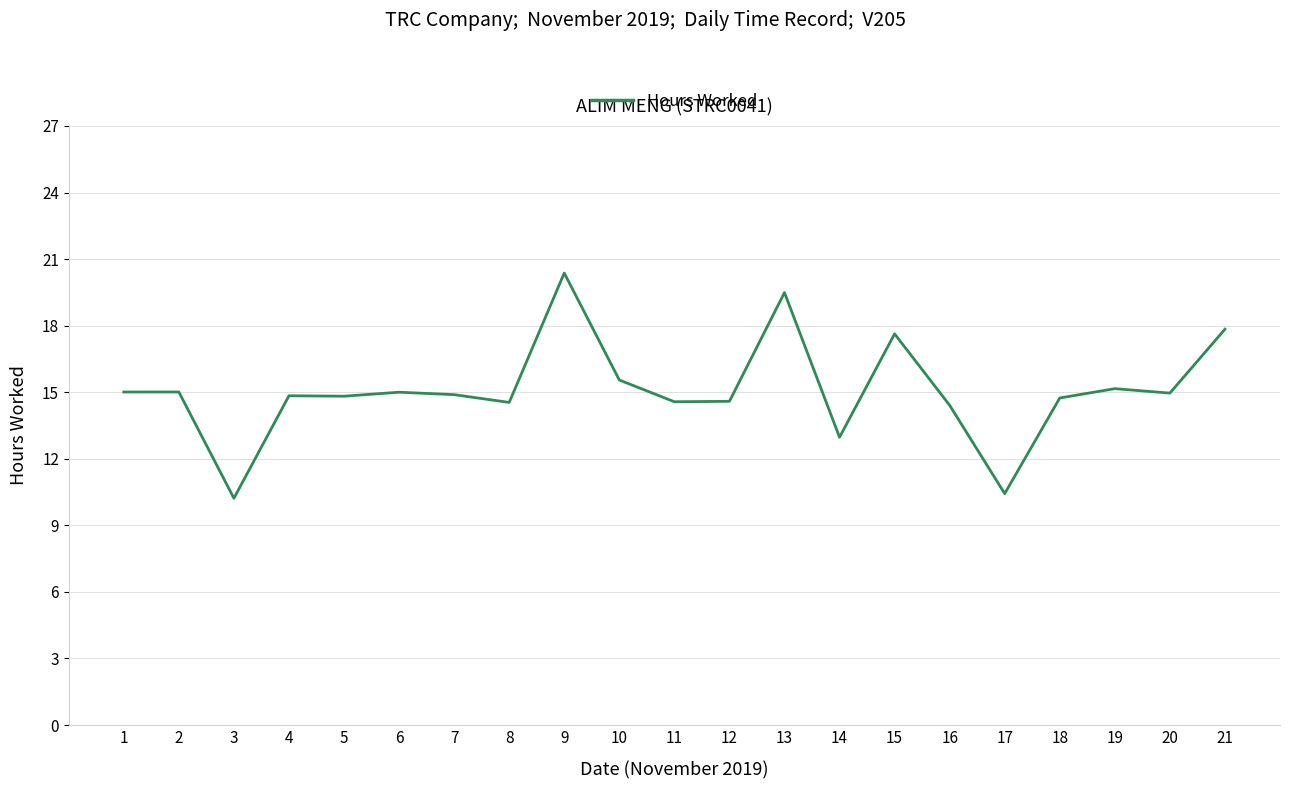

Between 11 and 19, which is larger?

19